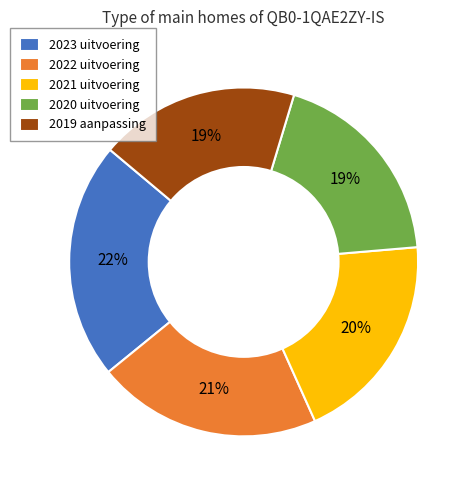

To the nearest percent, what percentage of the pie is 2021 uitvoering?

20%